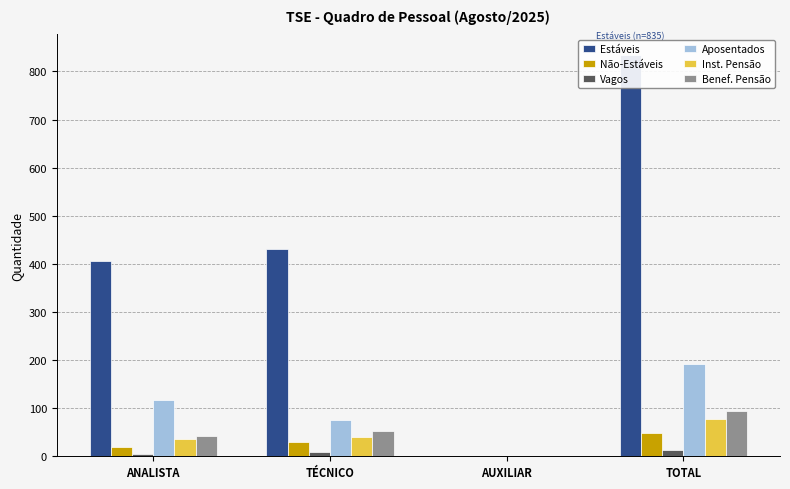

Reading left to right, list all the values displayed in this chart.

Estáveis: 405	430	0	835
Não-Estáveis: 19	29	0	48
Vagos: 5	9	0	14
Aposentados: 116	75	0	191
Inst. Pensão: 35	41	1	77
Benef. Pensão: 42	52	1	95